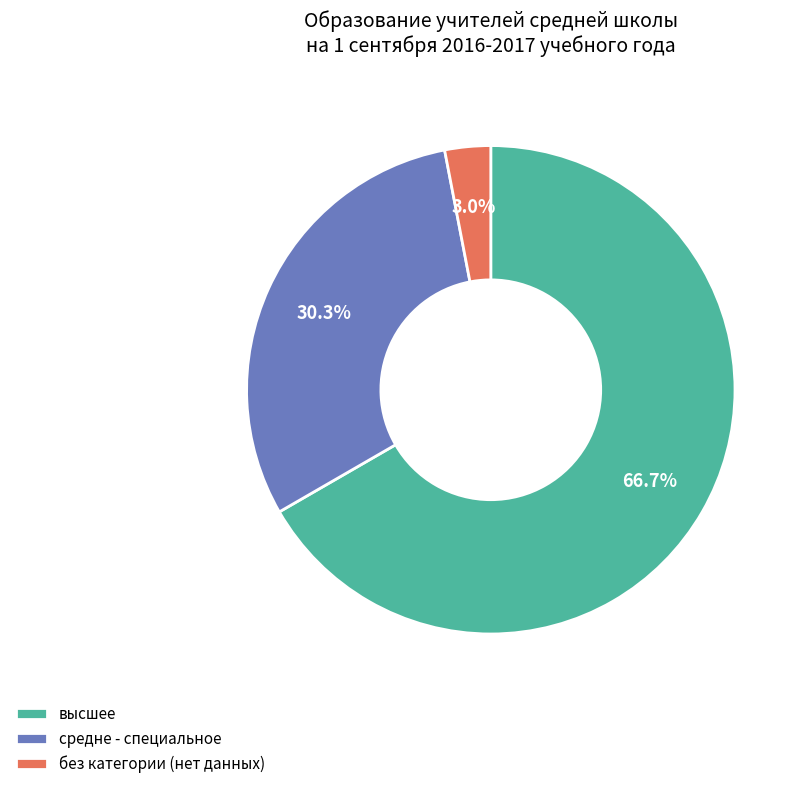

Rank the categories by value from highest to lowest.

высшее, средне - специальное, без категории (нет данных)